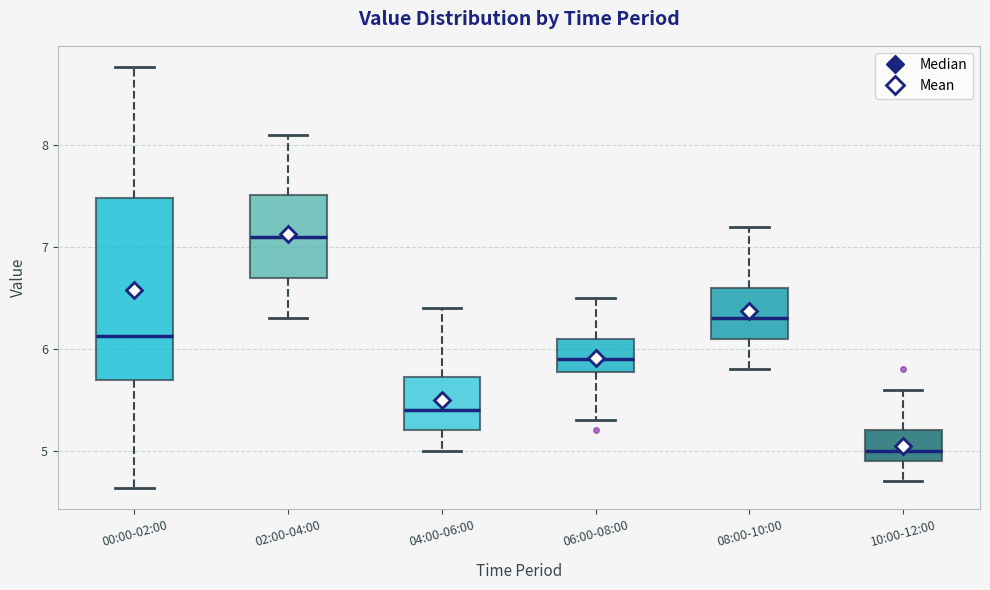

Reading left to right, read every box against the y-axis: the position of its median line, the range the box covers, and the ends of its whiskers. The values are not printed on the chart, so give them approximately, as read against the axis.

00:00-02:00: median 6.1, box 5.7 to 7.5, whiskers 4.6 to 8.8
02:00-04:00: median 7.1, box 6.7 to 7.5, whiskers 6.3 to 8.1
04:00-06:00: median 5.4, box 5.2 to 5.7, whiskers 5.0 to 6.4
06:00-08:00: median 5.9, box 5.8 to 6.1, whiskers 5.3 to 6.5
08:00-10:00: median 6.3, box 6.1 to 6.6, whiskers 5.8 to 7.2
10:00-12:00: median 5.0, box 4.9 to 5.2, whiskers 4.7 to 5.6